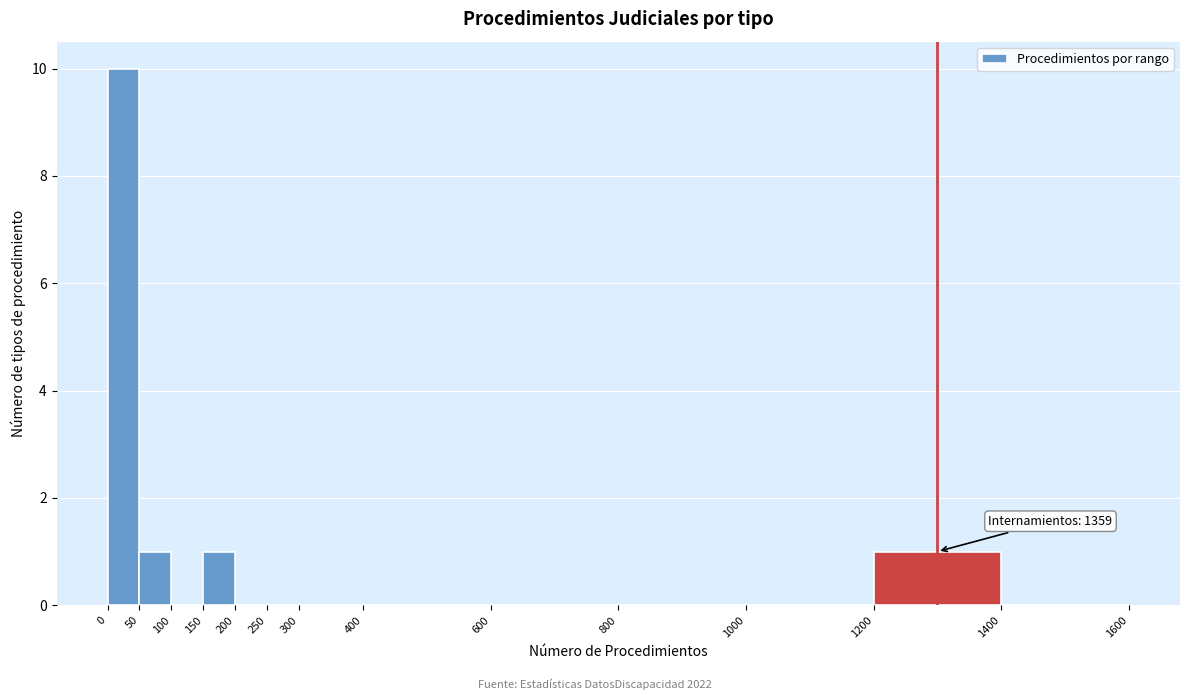

Over which range of the x-axis is the bar tallest?

0 to 50